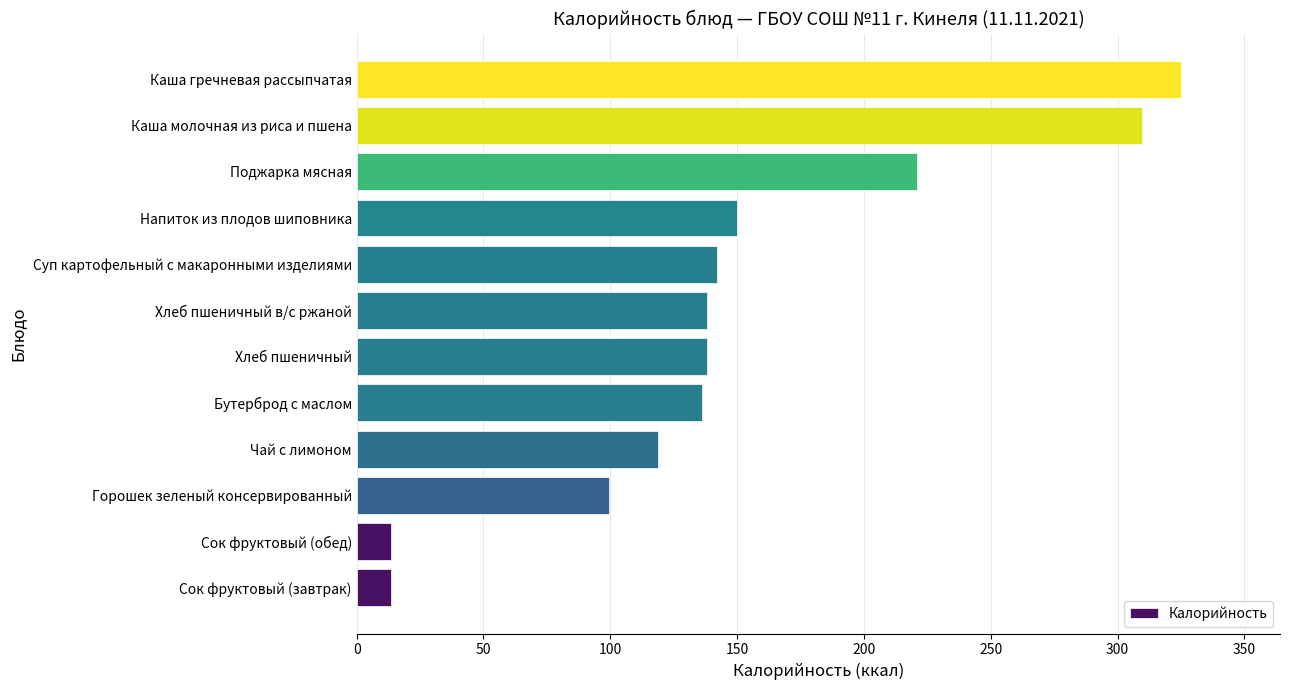

What value does the data have at Каша гречневая рассыпчатая?

325.0